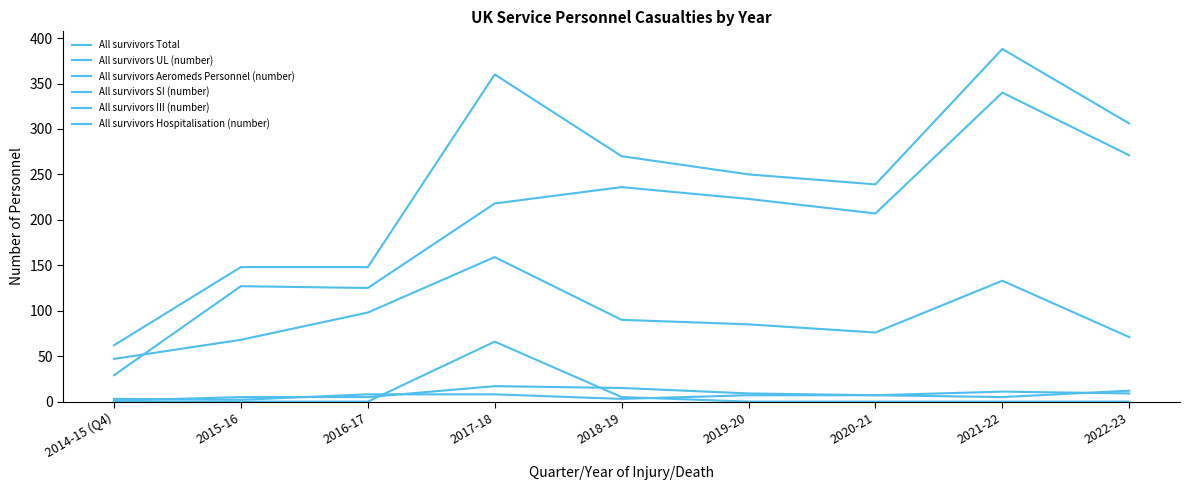

Between 2015-16 and 2020-21, which series saw the biggest shift?

All survivors Total